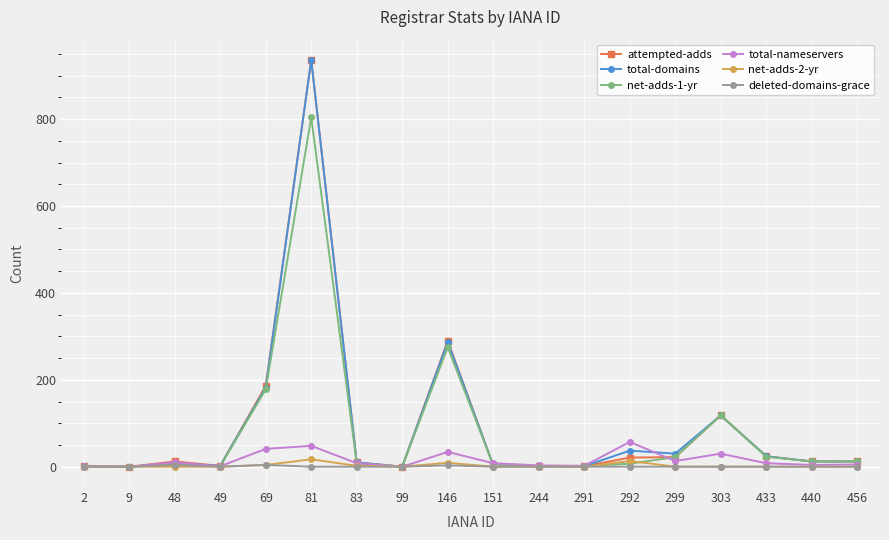

What is the total value across all series at 69?

595